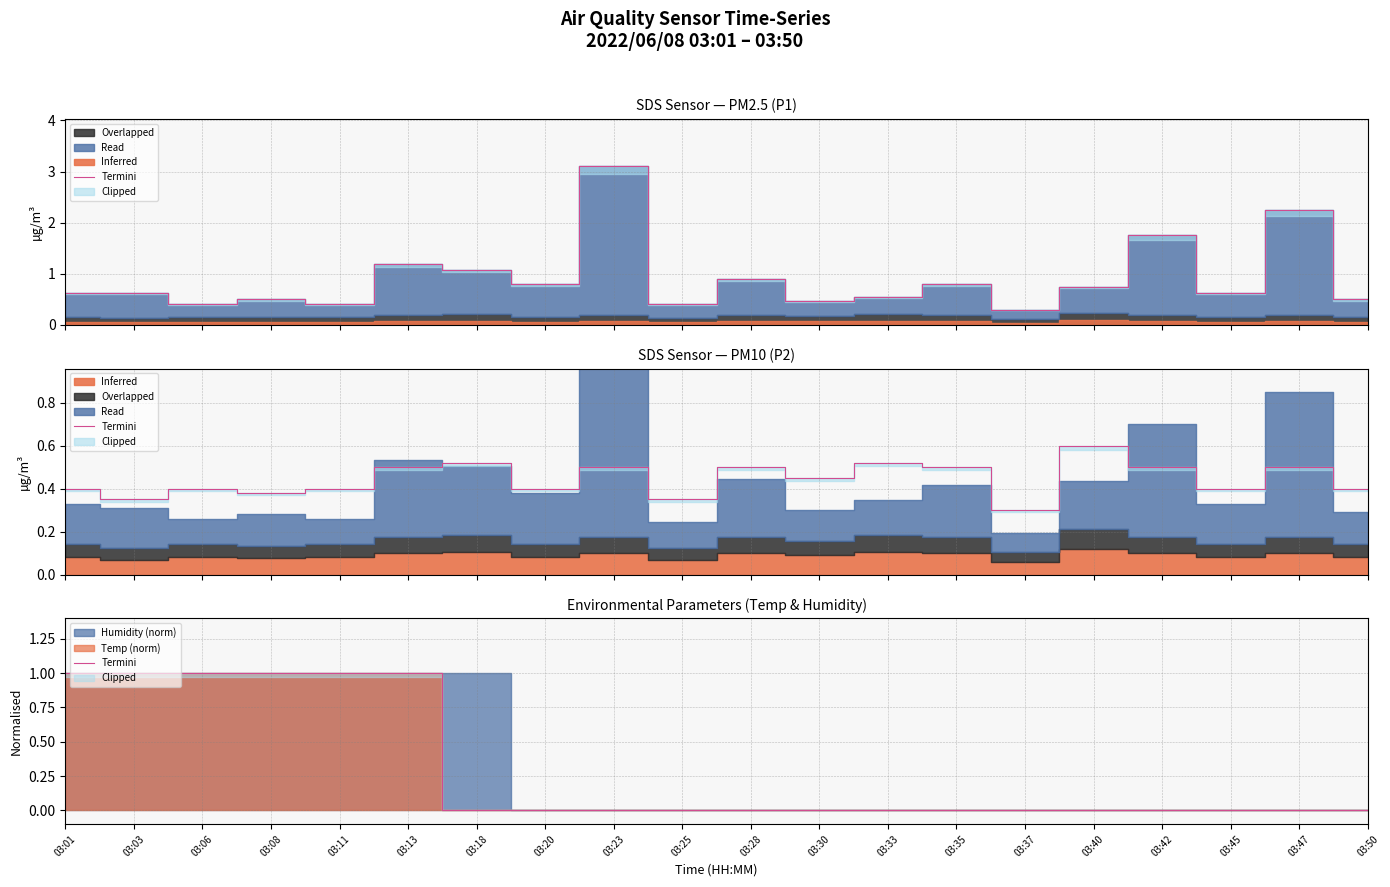

How many values are between 0 and 1?

20